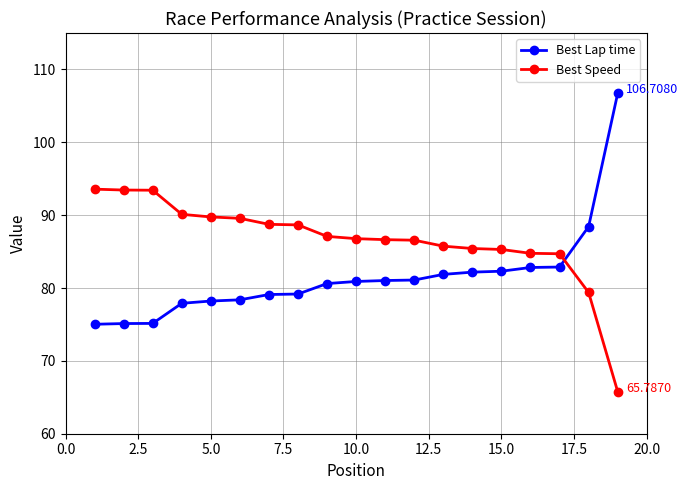

Which series ends up on top after the final intersection of Best Lap time and Best Speed?

Best Lap time